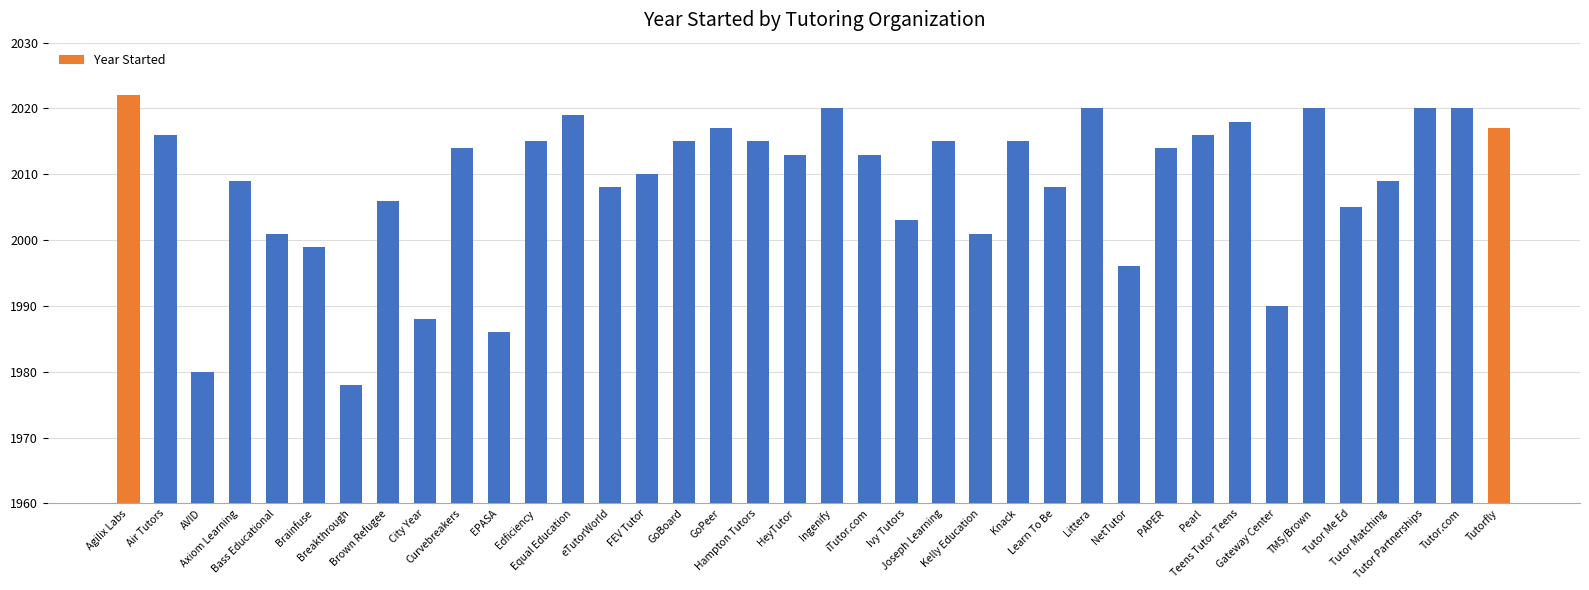

What is the label of the 11th bar from the right?

NetTutor